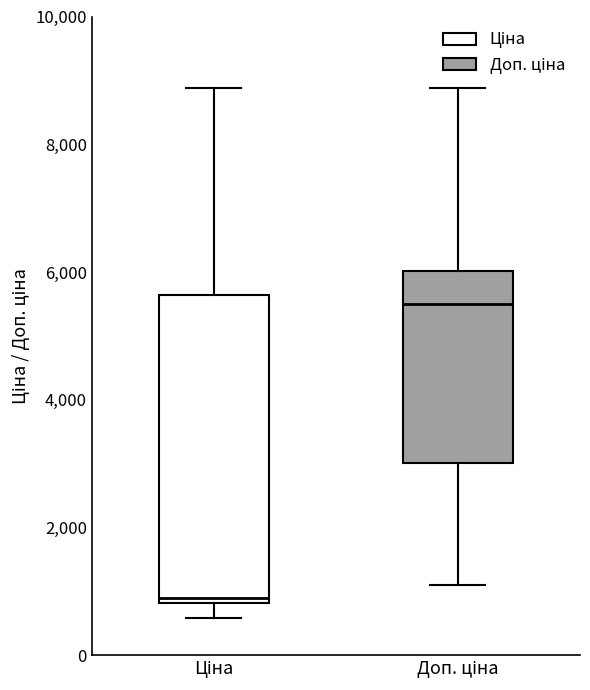

Reading left to right, read every box against the y-axis: the position of its median line, the range the box covers, and the ends of its whiskers. The values are not printed on the chart, so give them approximately, as read against the axis.

Ціна: median 800 (just above the box's lower edge), box 800 to 5600, whiskers 600 to 8800
Доп. ціна: median 5400, box 3000 to 6000, whiskers 1200 to 8800